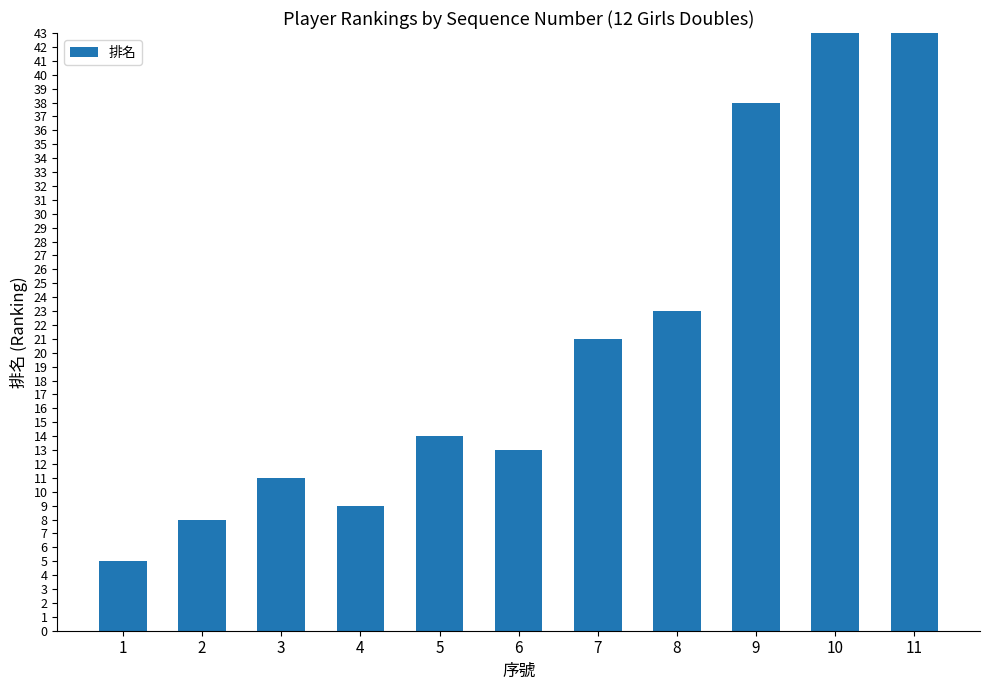

Reading left to right, list all the values displayed in this chart.

1=5	2=8	3=11	4=9	5=14	6=13	7=21	8=23	9=38	10=999	11=999